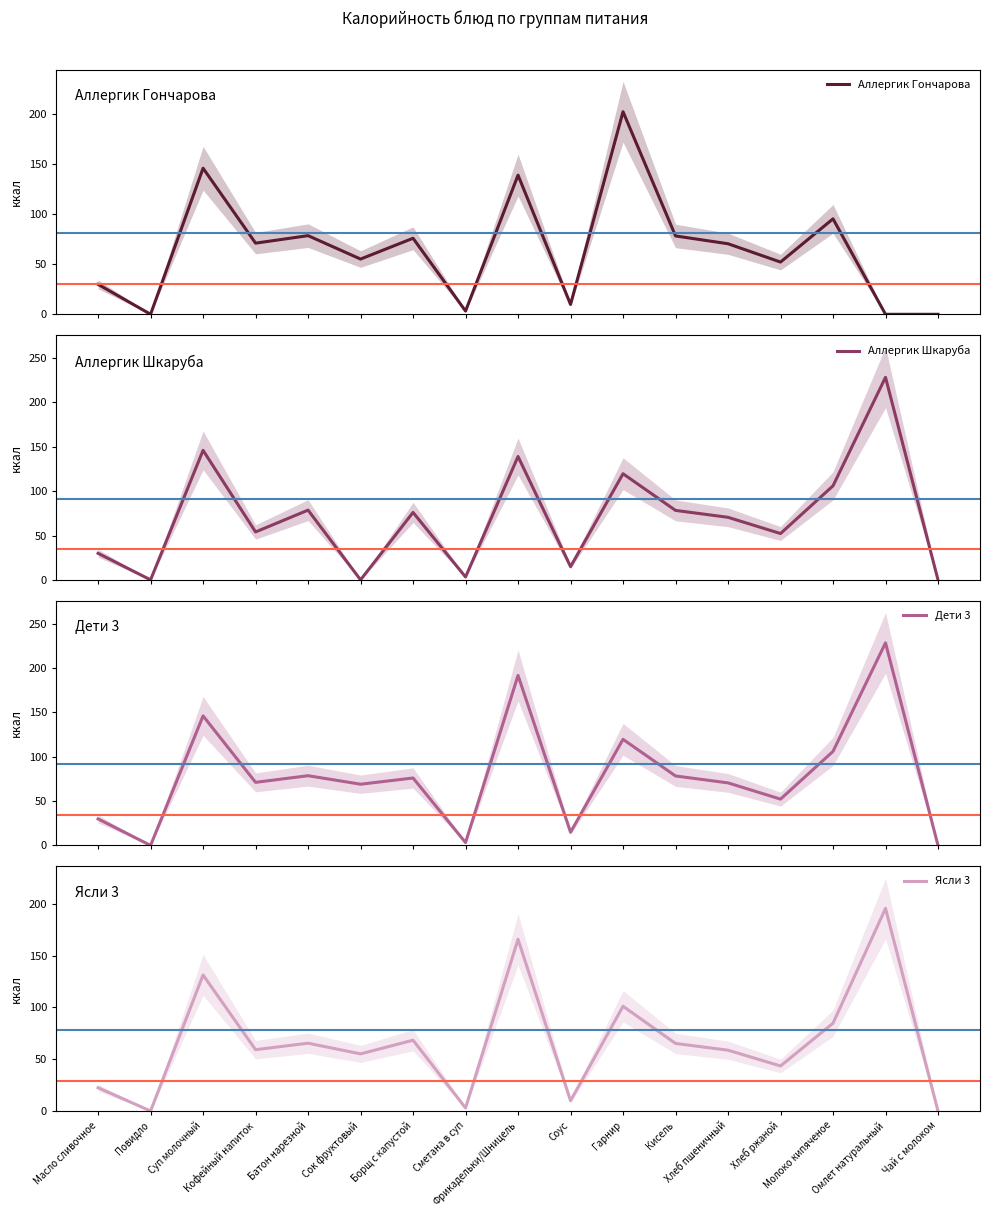

What is the difference between the maximum and second lowest values in the Аллергик Шкаруба series?

228.3